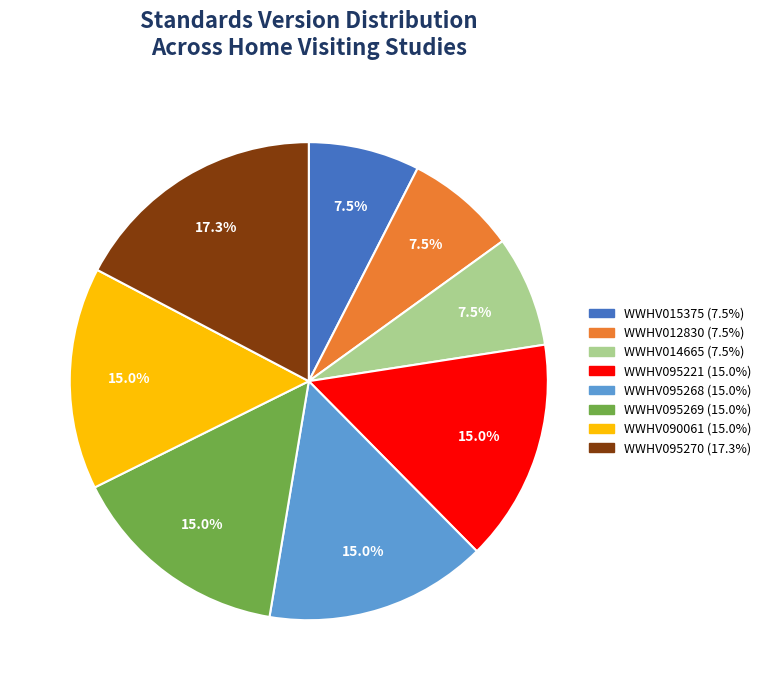

Which slice is the largest?

WWHV095270